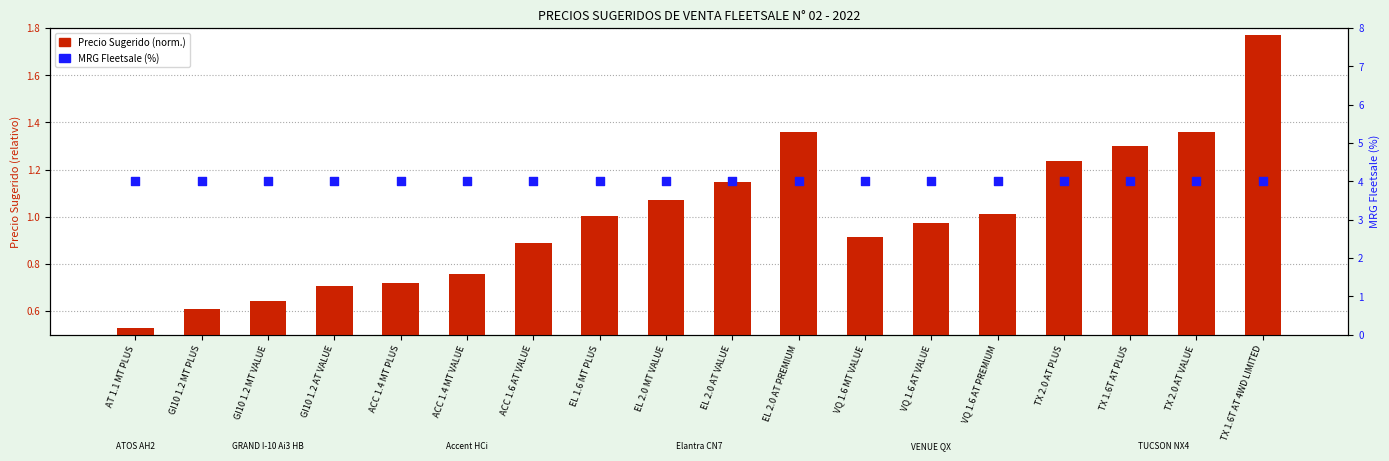

Which series has the largest Y range (max minus min)?

Precio Sugerido (normalizado)